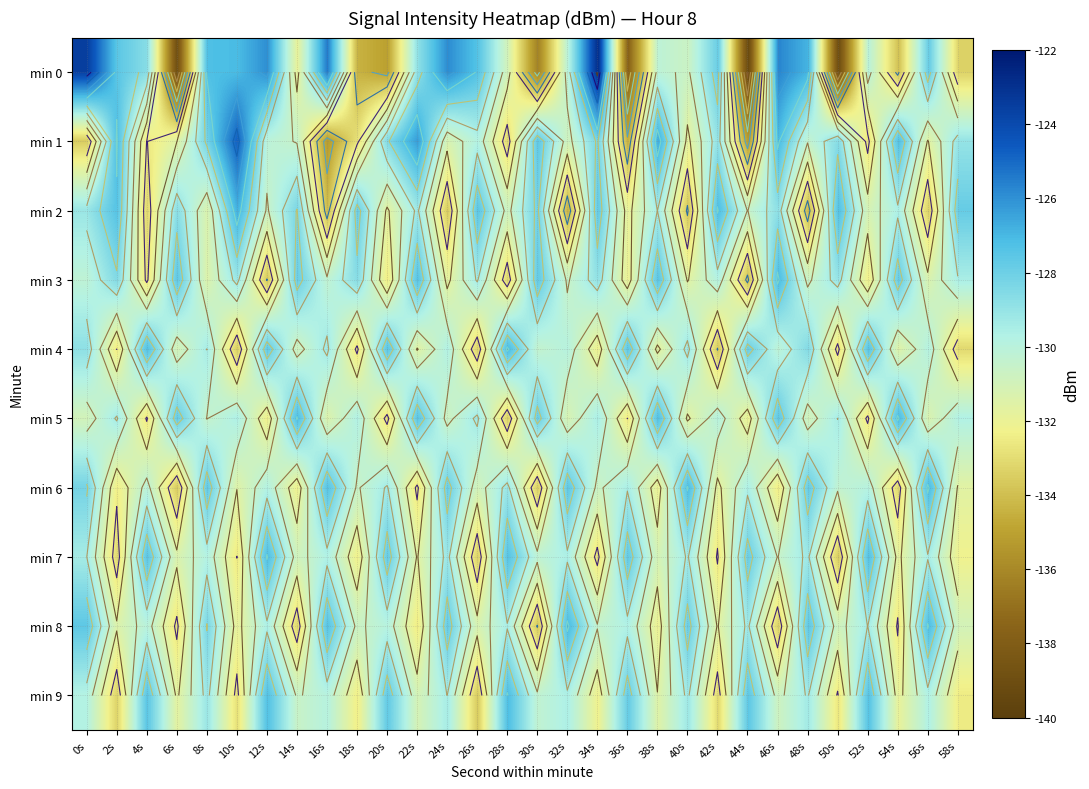

What is the total value across all series at 2s?

-1302.7